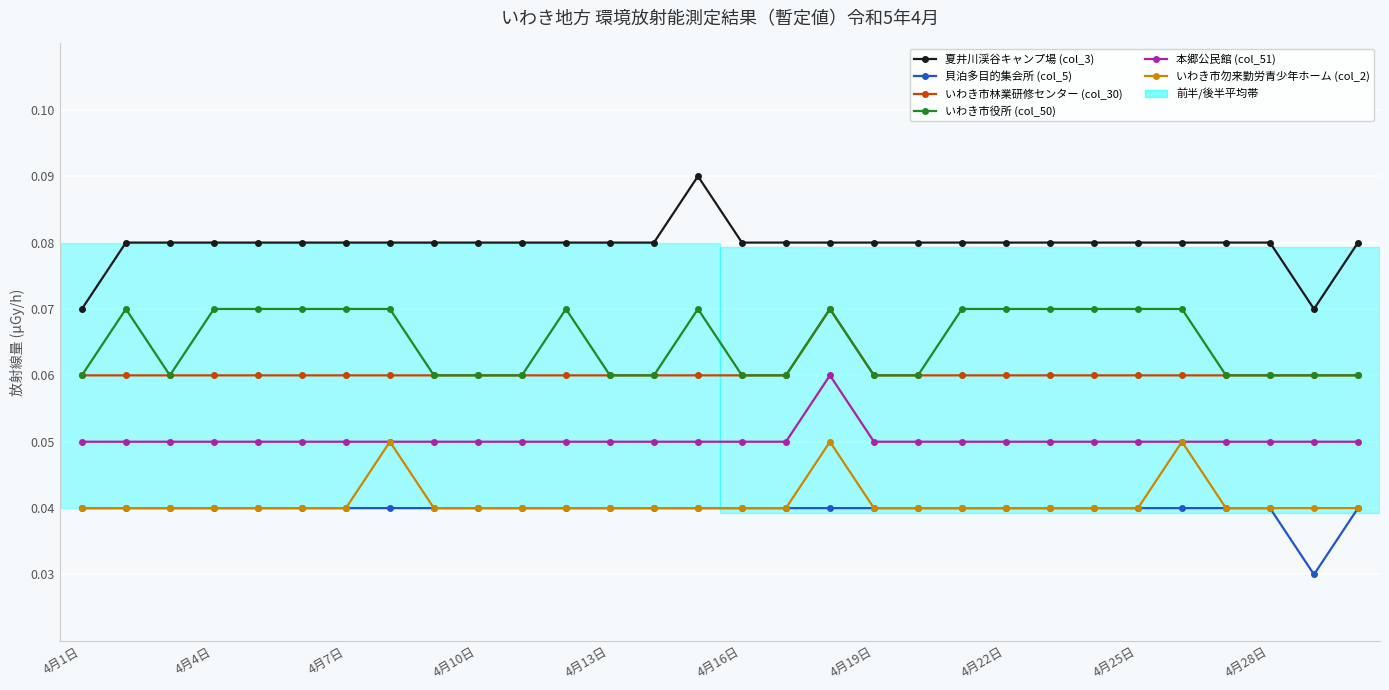

At how many categories does at least one series exceed 0?

30